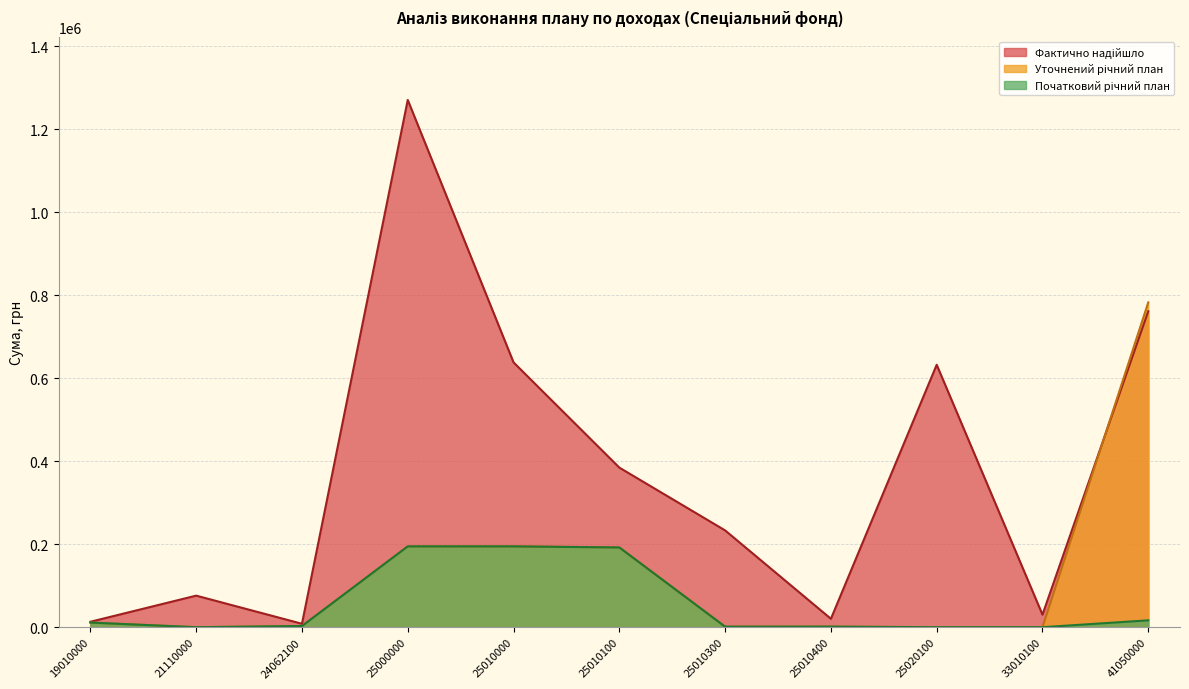

What is the sum of the Фактично надійшло values at 25010100 and 24062100?

392855.7